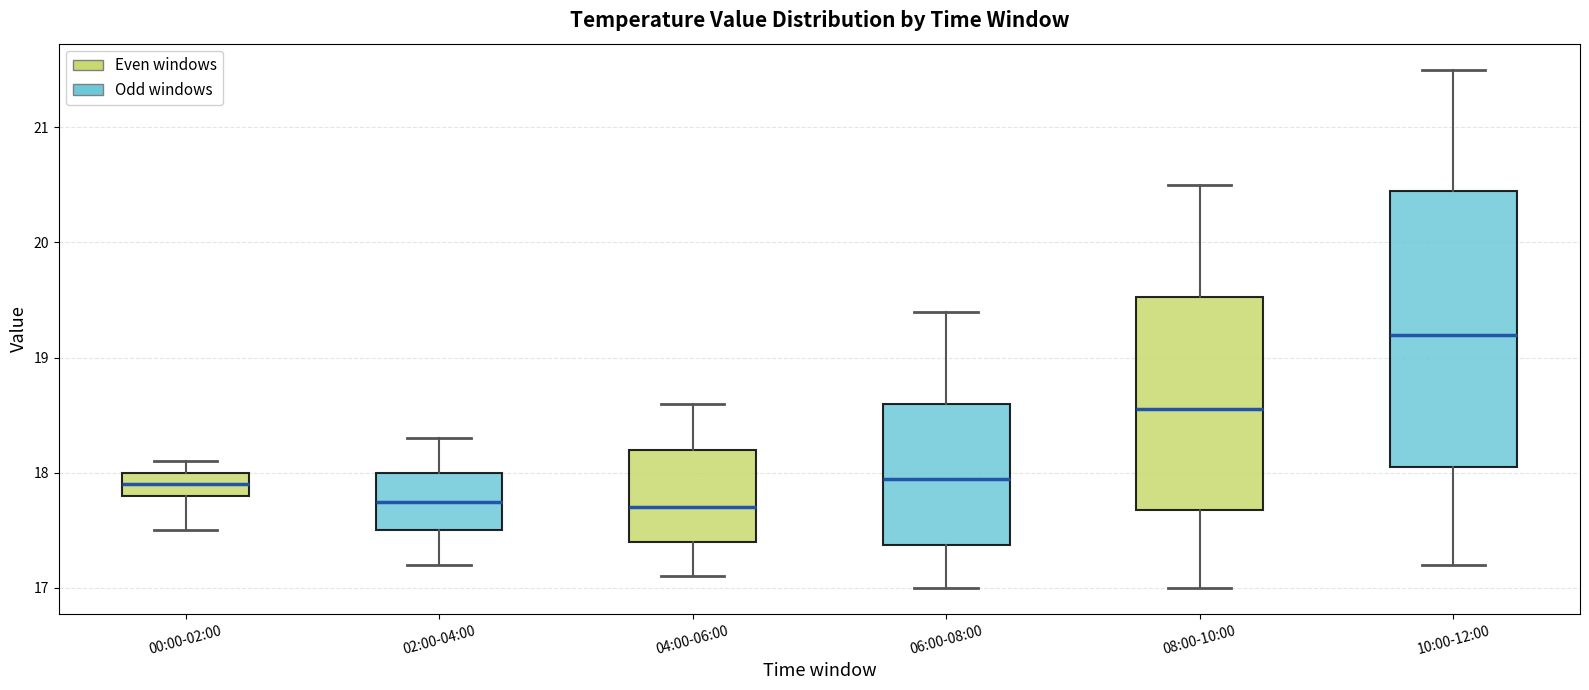

Where is the lower edge of the box for 10:00-12:00 on the y-axis? The values are not printed on the chart, so give them approximately, as read against the axis.

18.1